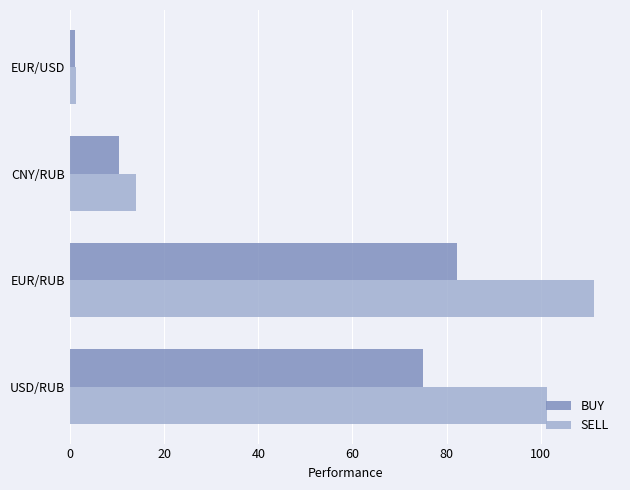

What is the total value across all series at CNY/RUB?

24.5